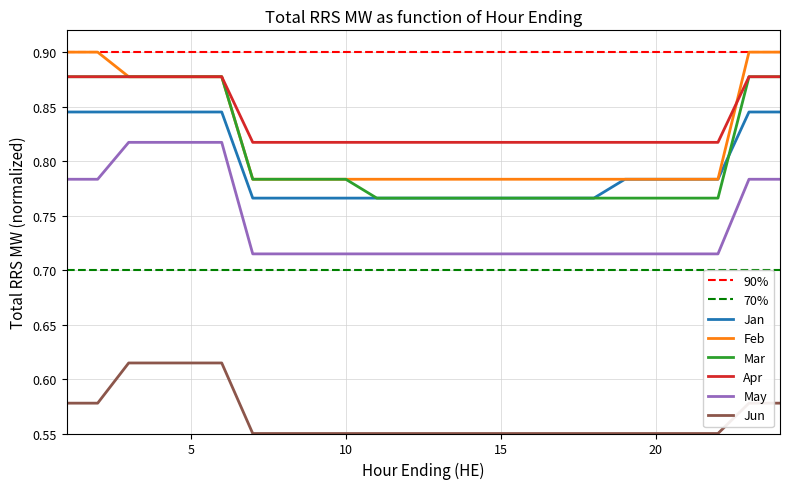

At which category is the sum across all series the highest?

3